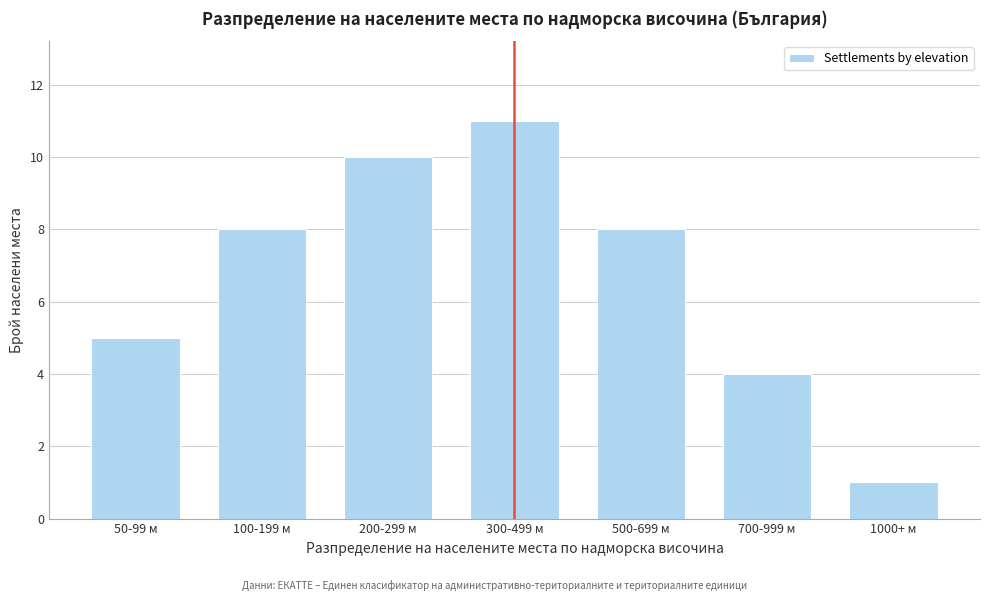

Reading left to right, list all the values displayed in this chart.

50-99 м=5	100-199 м=8	200-299 м=10	300-499 м=11	500-699 м=8	700-999 м=4	1000+ м=1